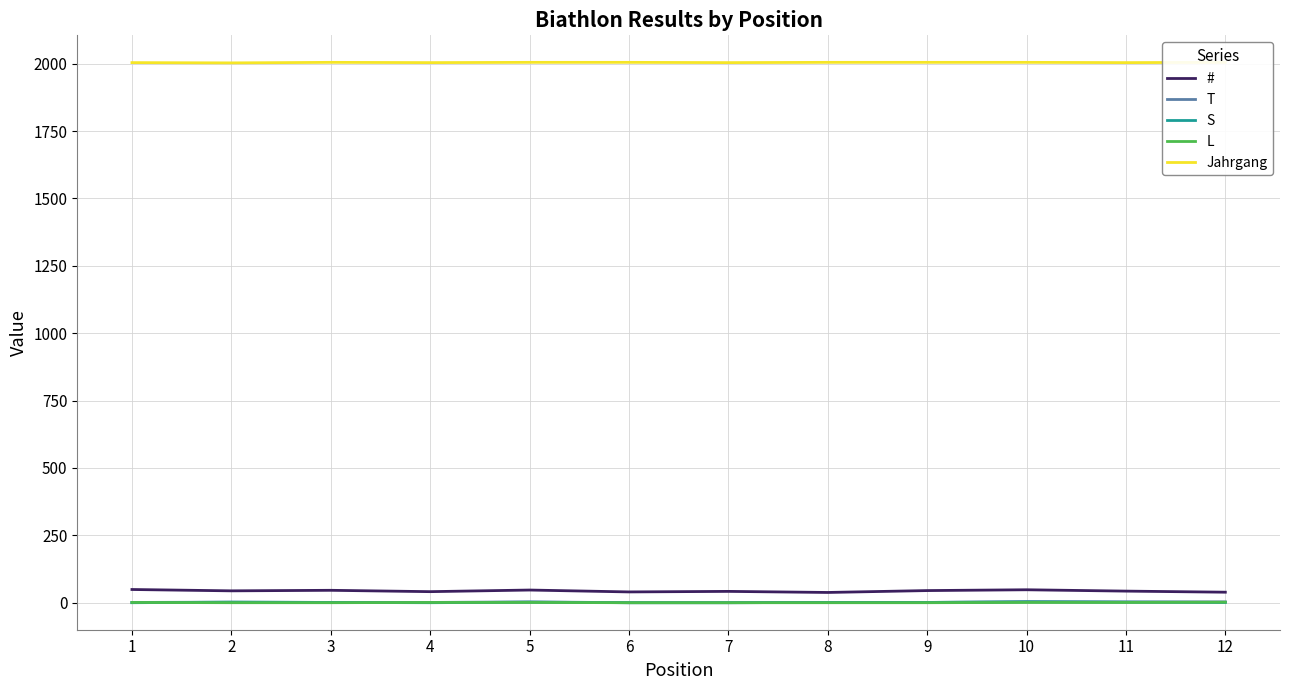

What is the total value across all series at 2?

2051